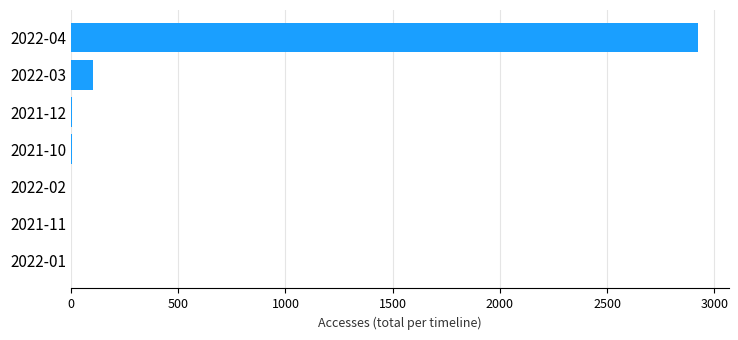

What is the maximum value shown in the chart?

2922